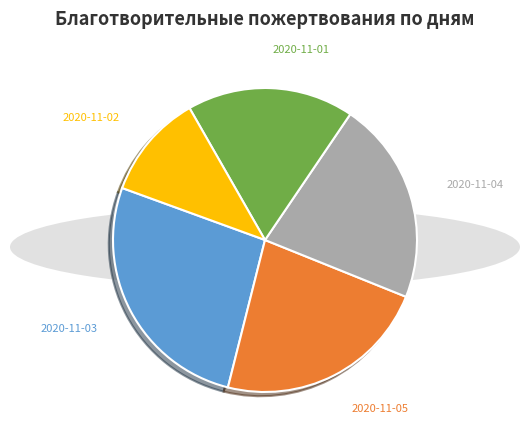

How many slices are in this pie chart?

5